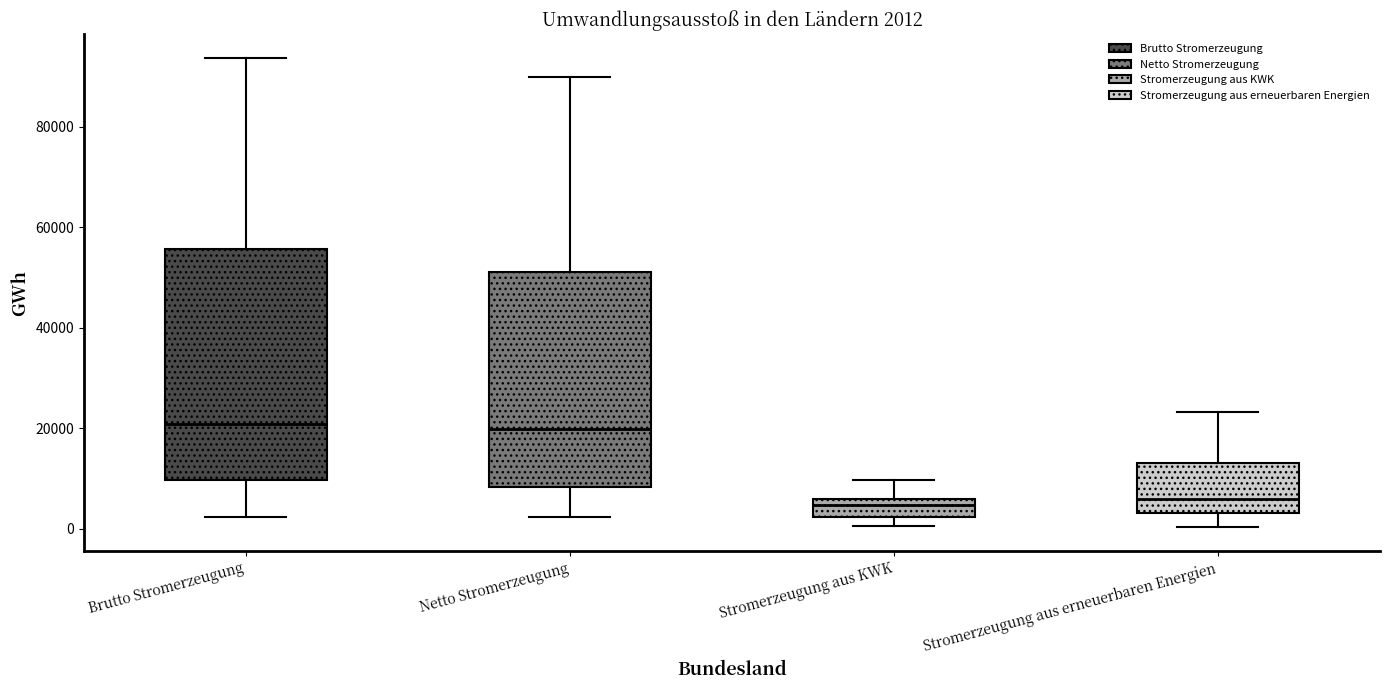

Which box is the tallest, from its lower edge to its upper edge?

Brutto Stromerzeugung